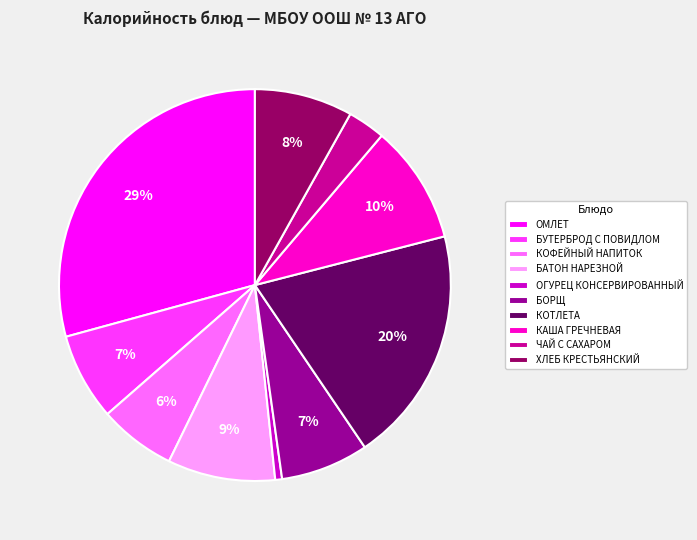

True or false: КОТЛЕТА accounts for 20% of the total.

True